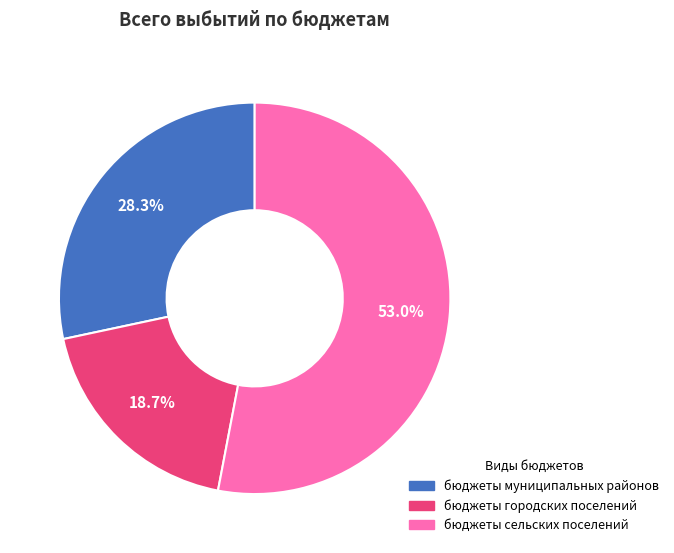

To the nearest percent, what percentage of the pie is бюджеты муниципальных районов?

28%